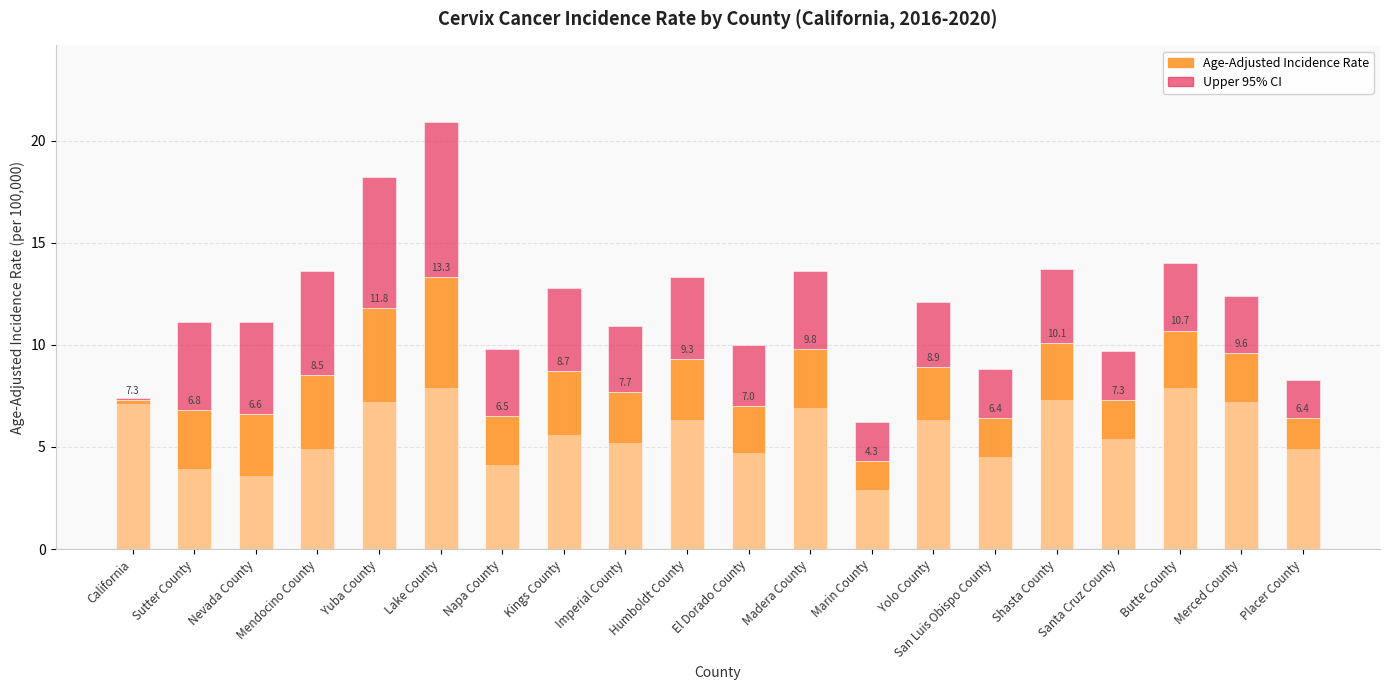

Is it true that Upper 95% CI equals 6.2 at Marin County?

True